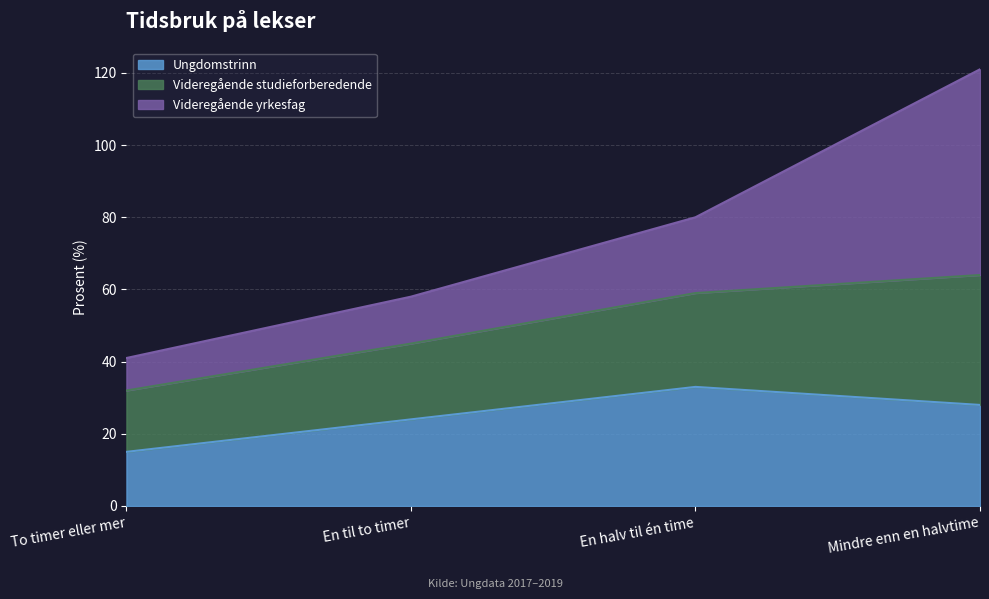

True or false: Videregående studieforberedende has more than 0 interior local peaks.

False